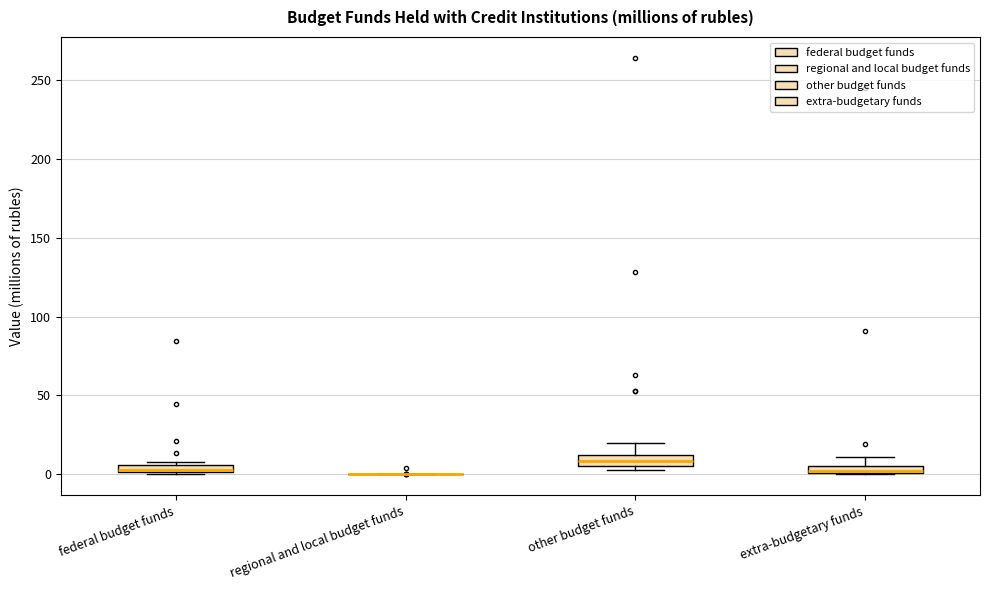

Where is the lower edge of the box for other budget funds on the y-axis? The values are not printed on the chart, so give them approximately, as read against the axis.

5